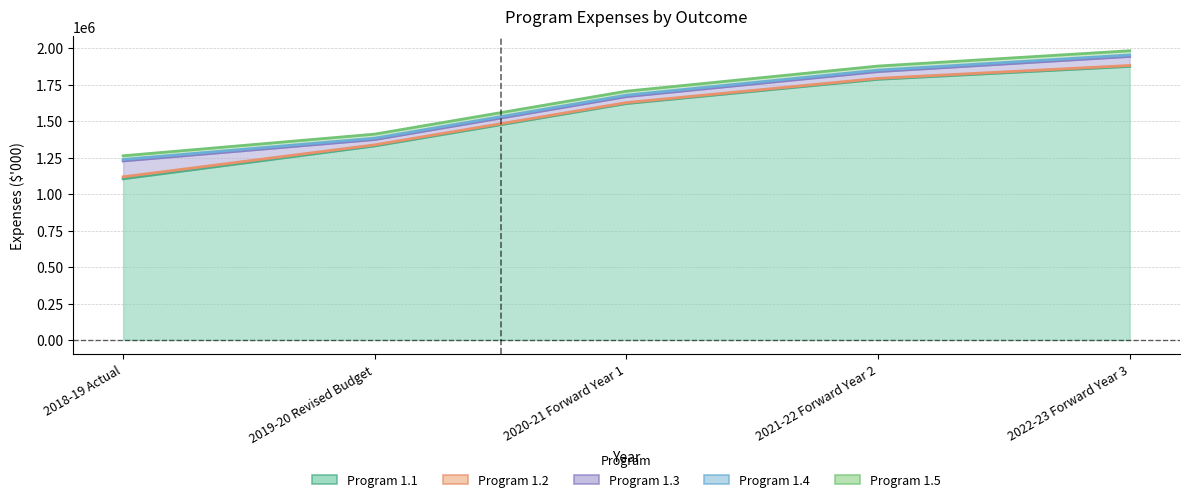

At which category does Program 1.3 reach its first local valley?

2019-20 Revised Budget